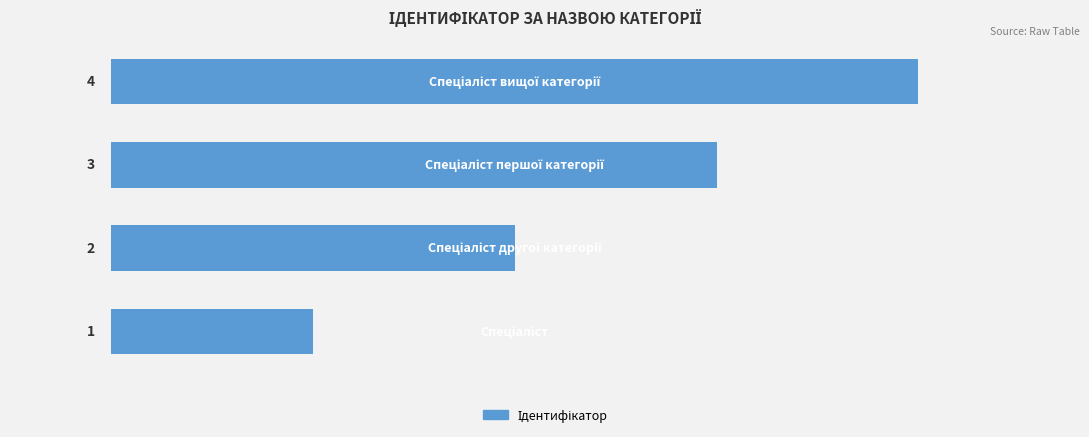

What is the sum of all values?

10